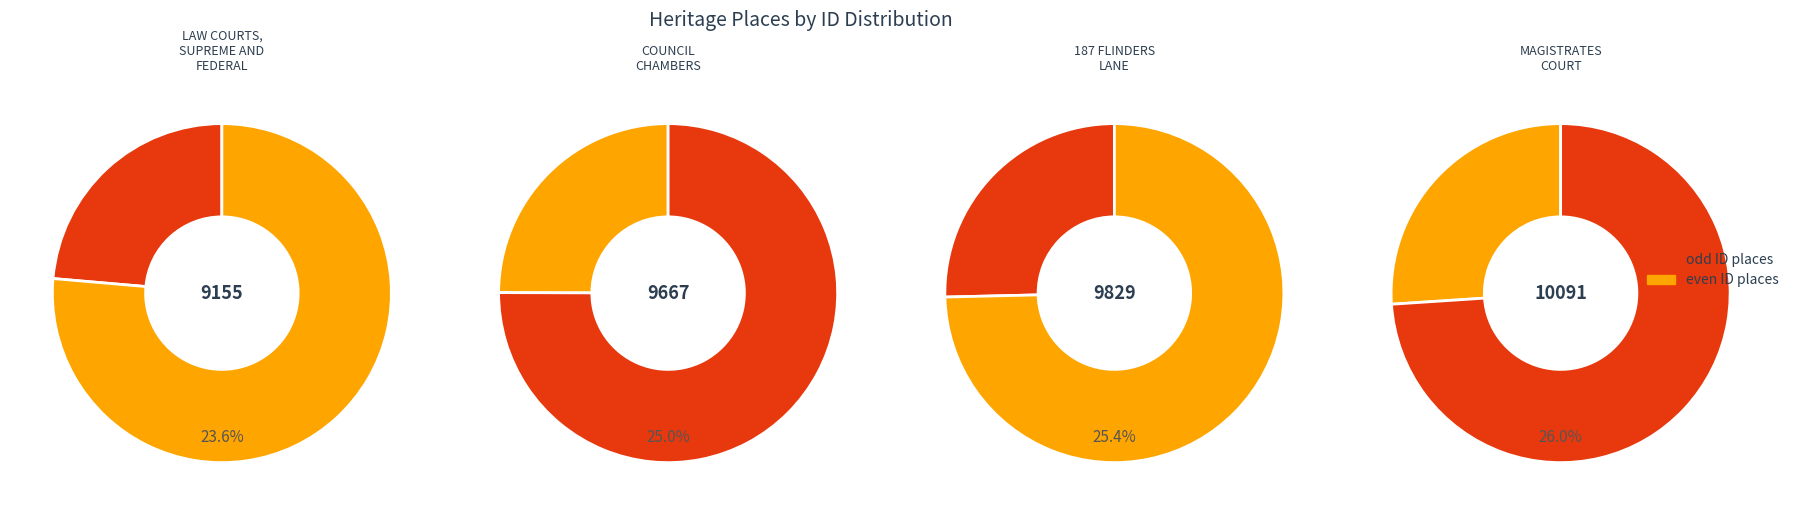

The 187 FLINDERS LANE slice represents 25% of the pie. True or false?

True